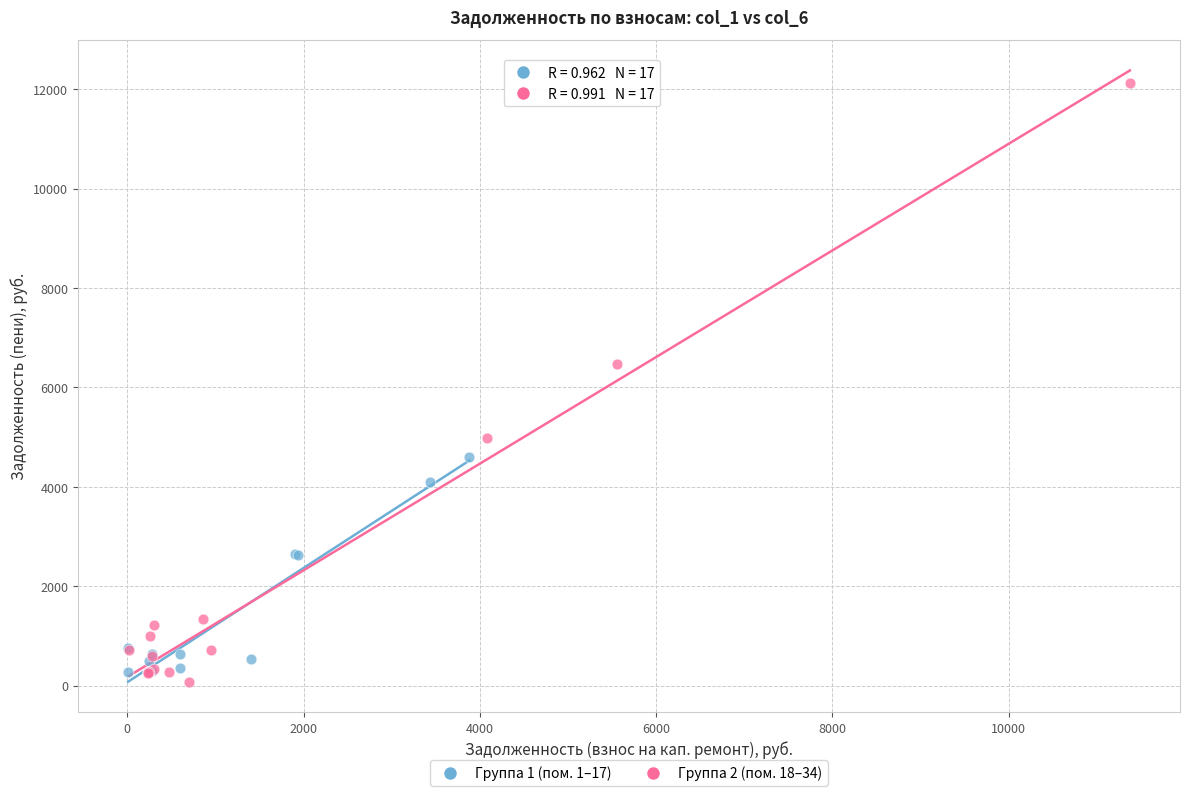

Which series reaches the maximum Y coordinate?

Группа 2 (пом. 18–34)